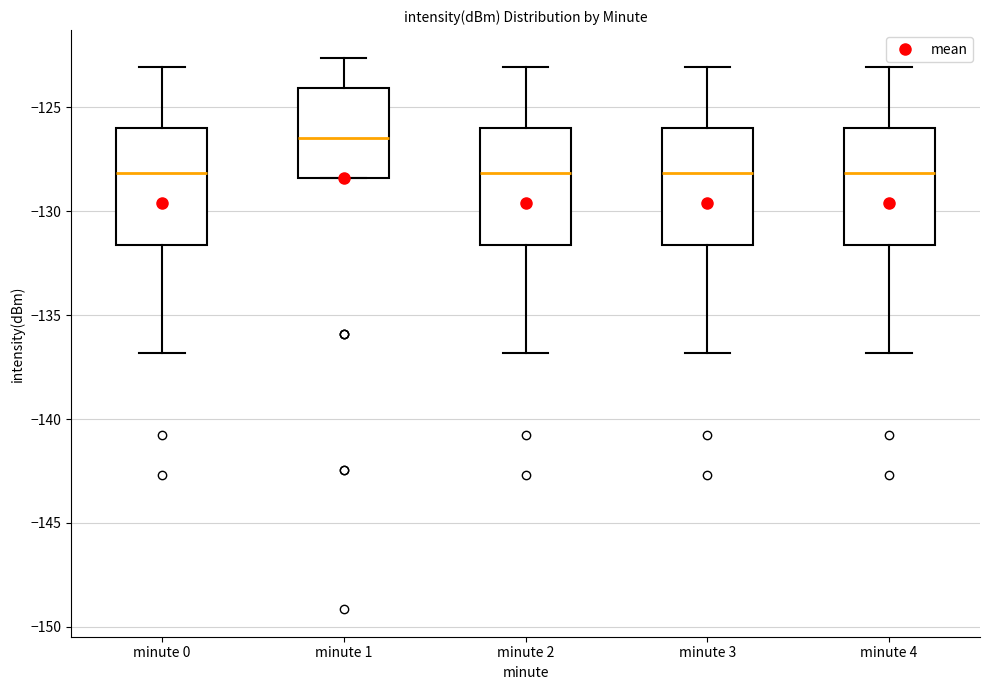

Reading left to right, transcribe this box plot: for each box, give where its median line is, the range the box spans, and where its two whiskers end, as read against the y-axis. The values are not printed on the chart, so give them approximately, as read against the axis.

minute 0: median -128.0, box -131.5 to -126.0, whiskers -137.0 to -123.0
minute 1: median -126.5, box -128.5 to -124.0, whiskers -128.5 to -122.5
minute 2: median -128.0, box -131.5 to -126.0, whiskers -137.0 to -123.0
minute 3: median -128.0, box -131.5 to -126.0, whiskers -137.0 to -123.0
minute 4: median -128.0, box -131.5 to -126.0, whiskers -137.0 to -123.0